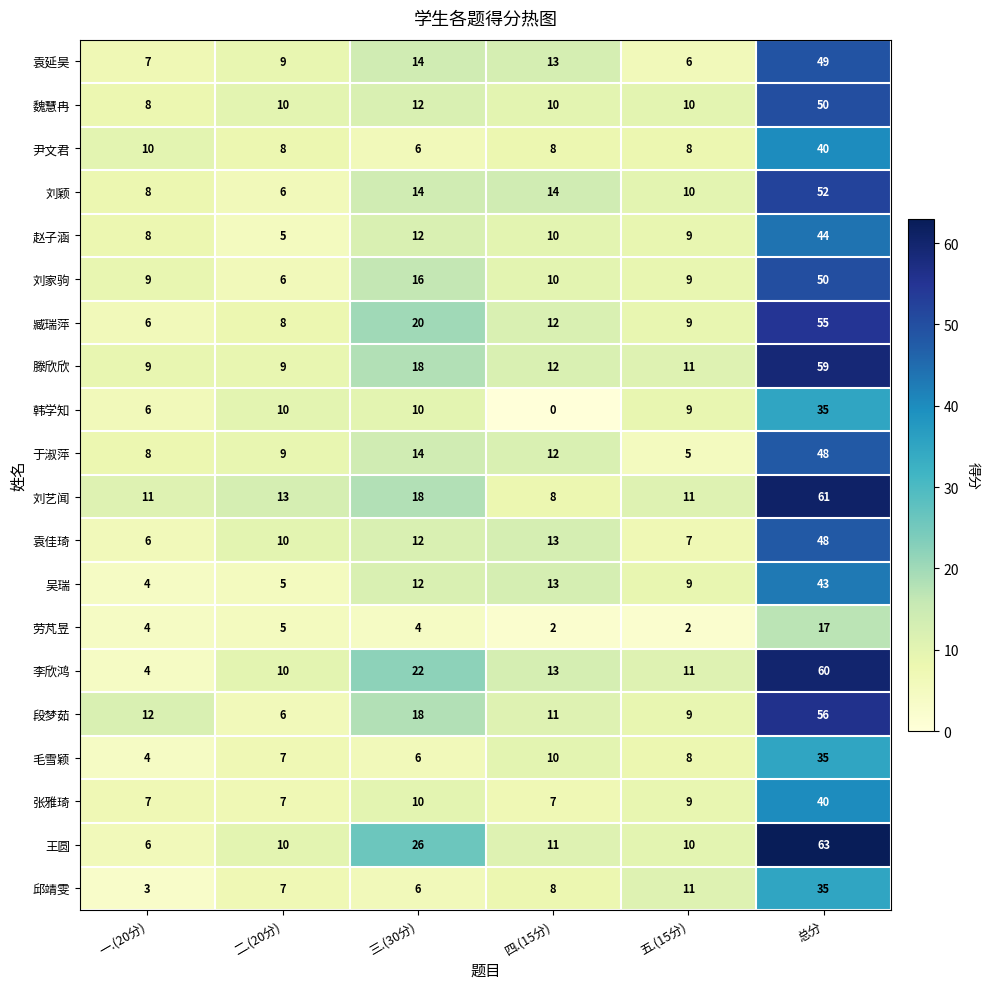

Count the number of categories in the chart.

6